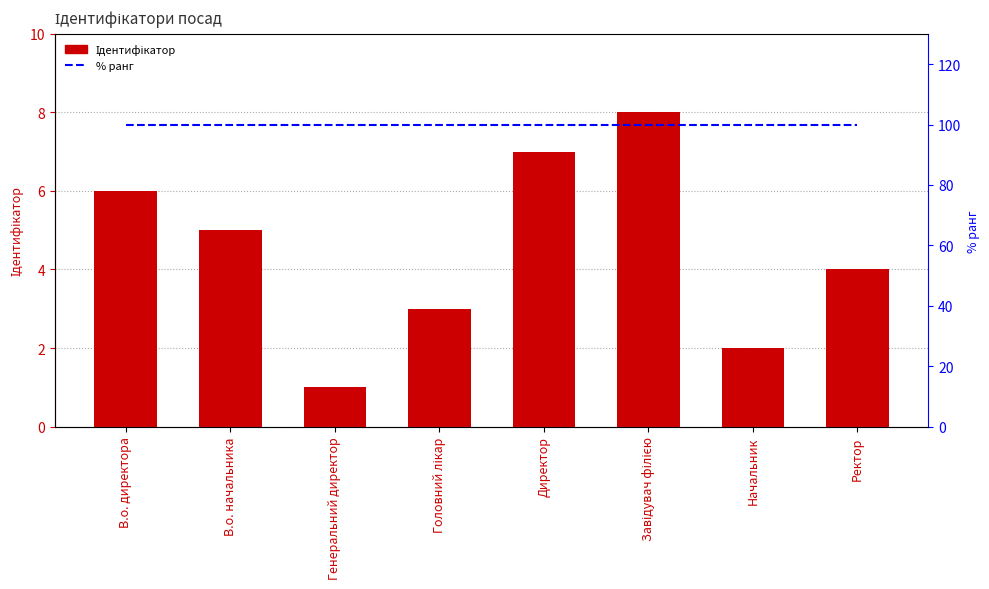

Does the chart contain any negative values?

No